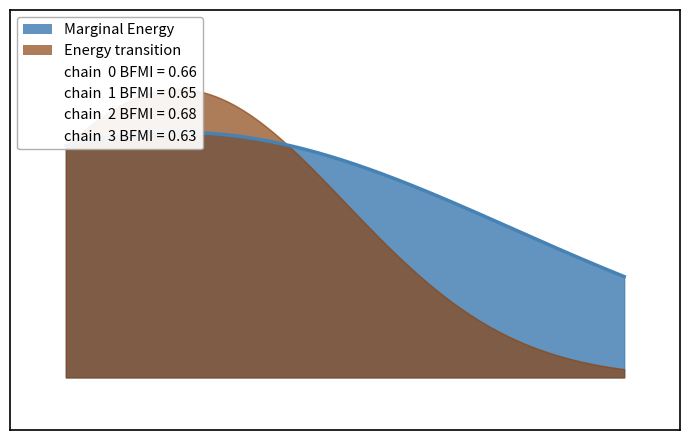

Where does the Energy transition series first go above 21004?

7476